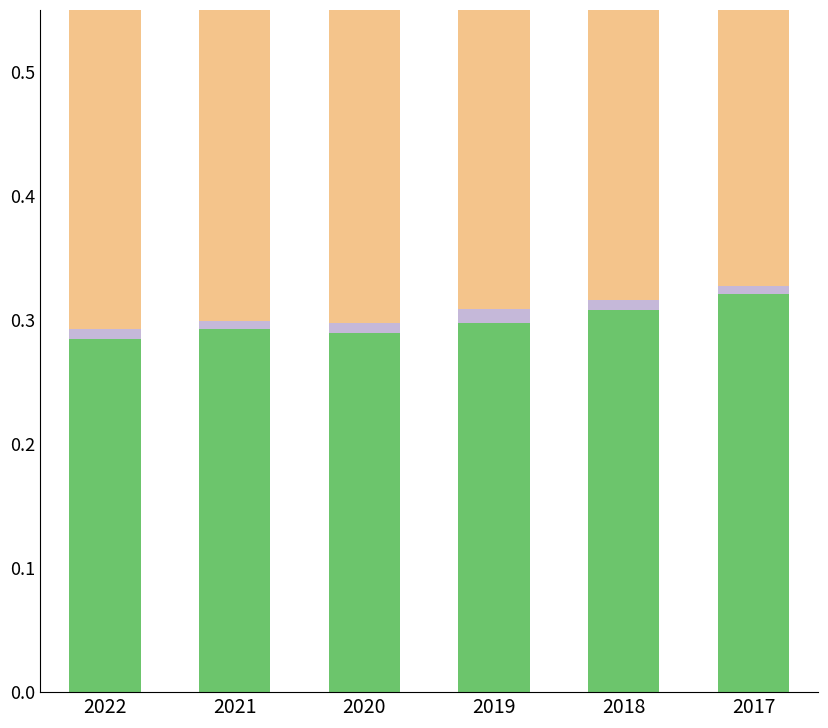

What is the value of the Frequency bar at the 6th from the left?

0.3